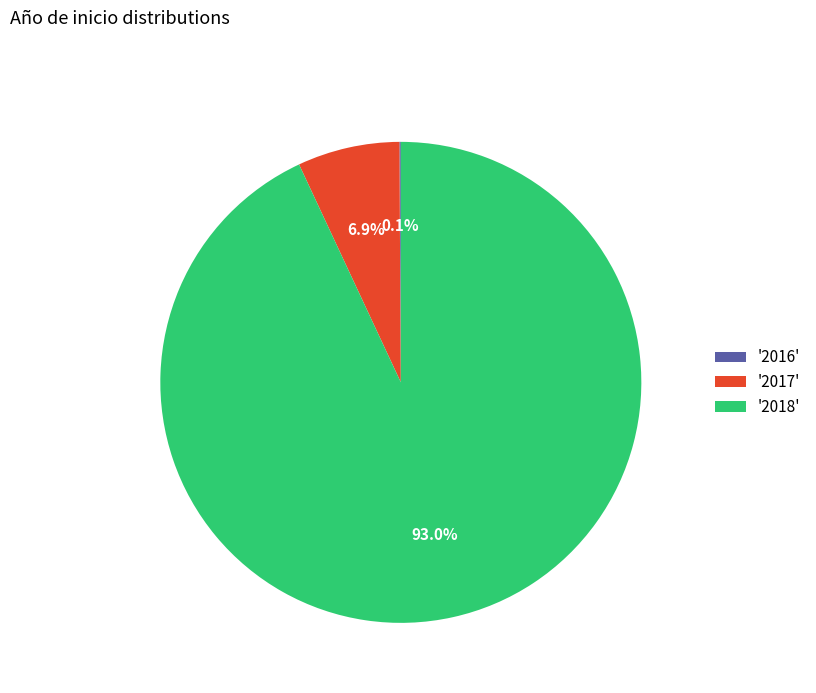

Which slice is the largest?

'2018'